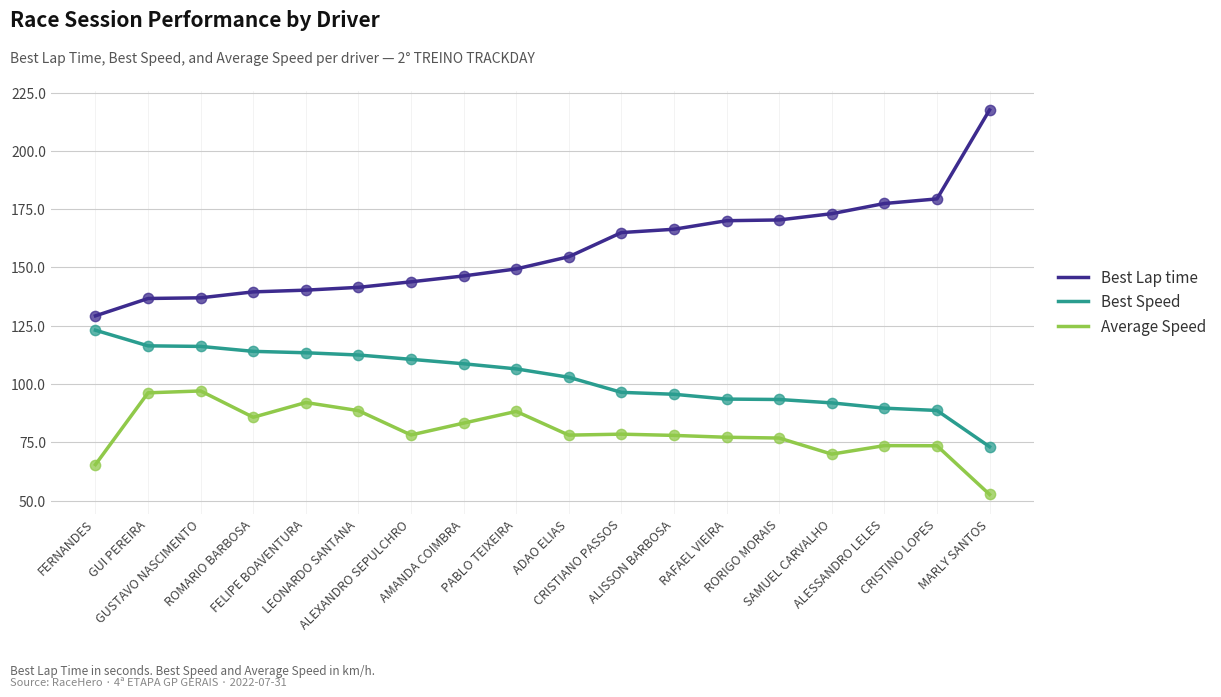

Which series has the largest range (max minus min)?

Best Lap time